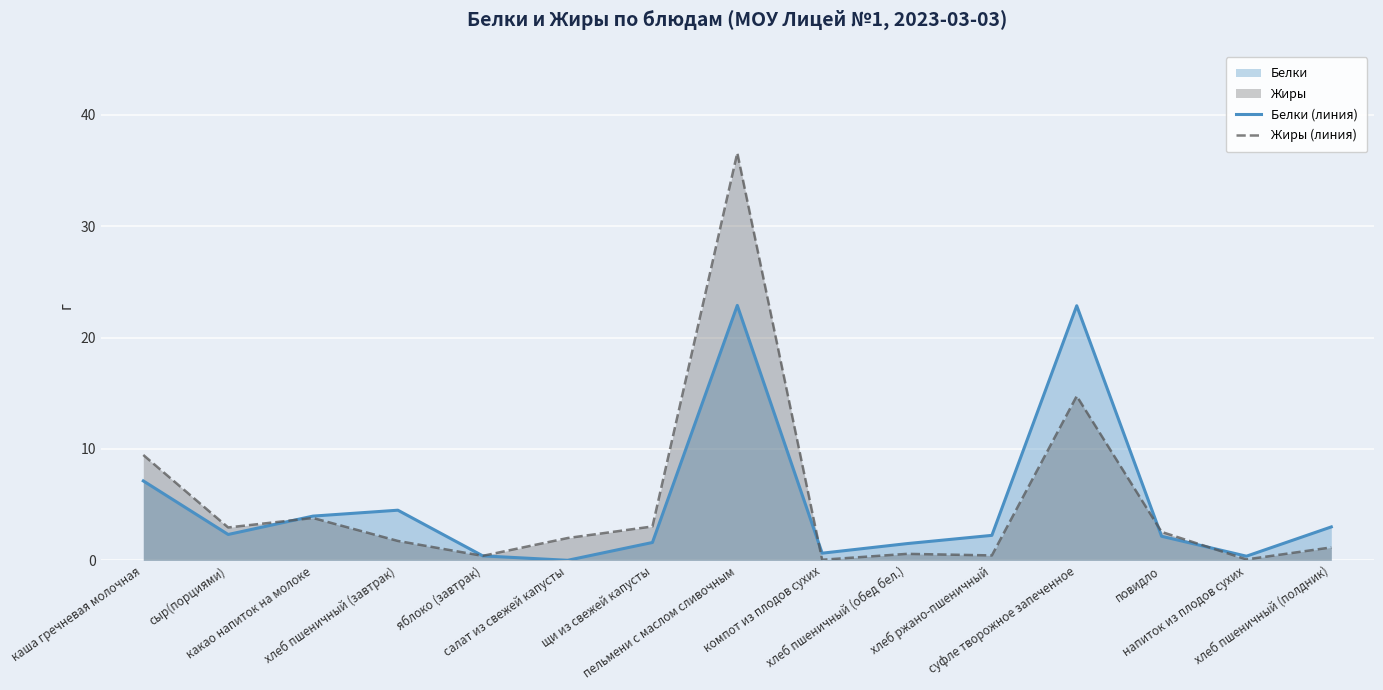

Reading left to right, what are all the values shown in this chart?

Белки (линия): каша гречневая молочная=7.1	сыр(порциями)=2.3	какао напиток на молоке=4.0	хлеб пшеничный (завтрак)=4.5	яблоко (завтрак)=0.4	салат из свежей капусты=0.0	щи из свежей капусты=1.6	пельмени с маслом сливочным=22.9	компот из плодов сухих=0.6	хлеб пшеничный (обед бел.)=1.5	хлеб ржано-пшеничный=2.2	суфле творожное запеченное=22.9	повидло=2.2	напиток из плодов сухих=0.4	хлеб пшеничный (полдник)=3.0
Жиры (линия): каша гречневая молочная=9.5	сыр(порциями)=3.0	какао напиток на молоке=3.8	хлеб пшеничный (завтрак)=1.7	яблоко (завтрак)=0.4	салат из свежей капусты=2.0	щи из свежей капусты=3.0	пельмени с маслом сливочным=36.6	компот из плодов сухих=0.1	хлеб пшеничный (обед бел.)=0.6	хлеб ржано-пшеничный=0.4	суфле творожное запеченное=14.8	повидло=2.5	напиток из плодов сухих=0.1	хлеб пшеничный (полдник)=1.2